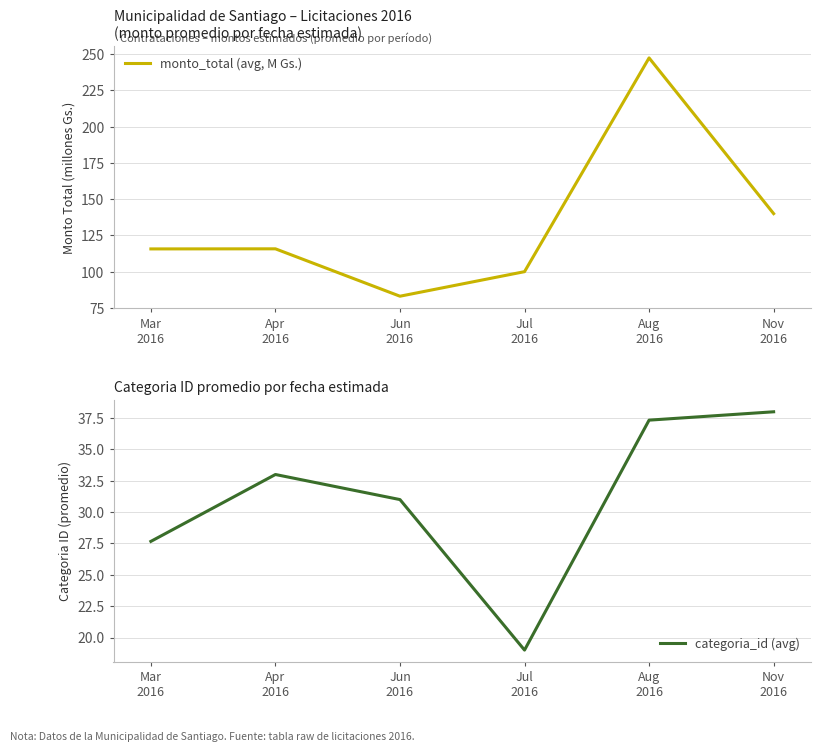

Where does the categoria_id (avg) series first go above 33?

Aug
2016